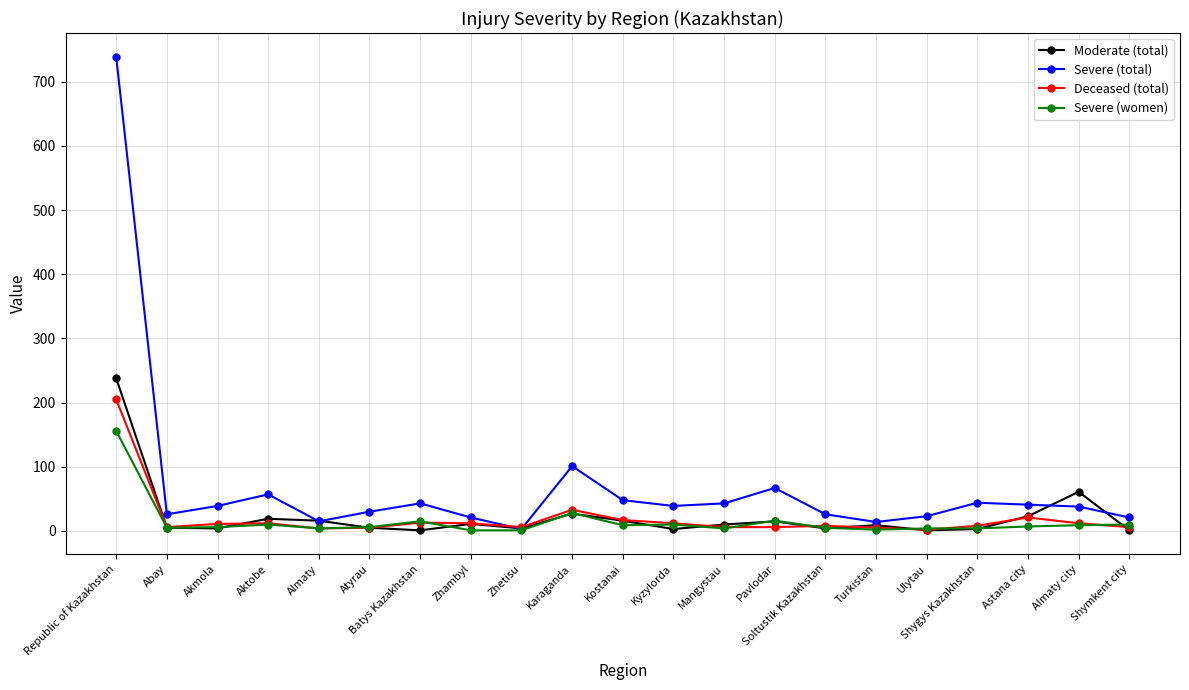

How many distinct data groups are displayed?

4